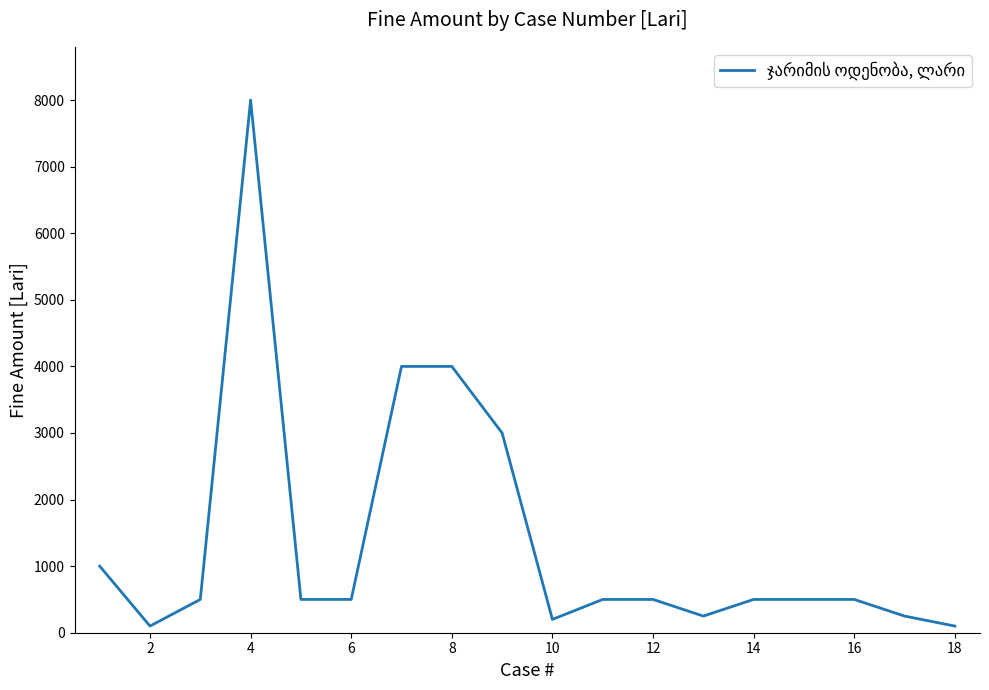

What is the difference between the maximum and minimum values?

7900